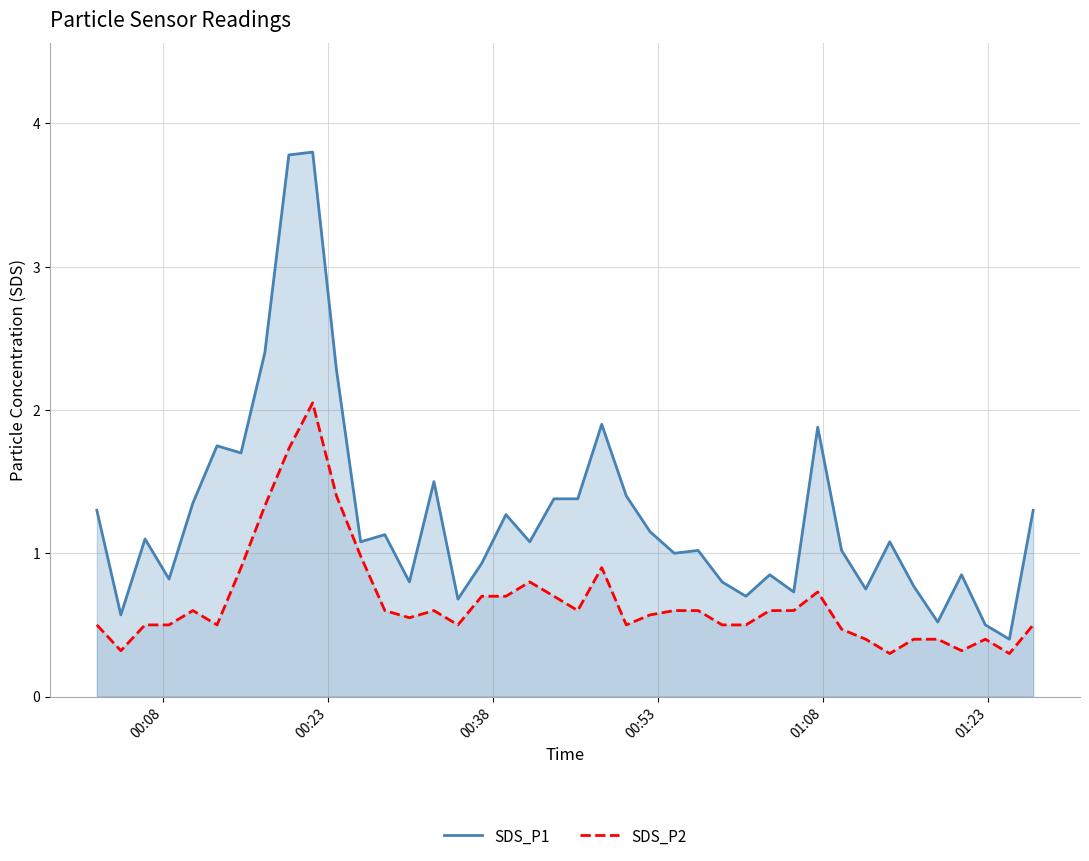

What are all the series names shown in the legend?

SDS_P1, SDS_P2